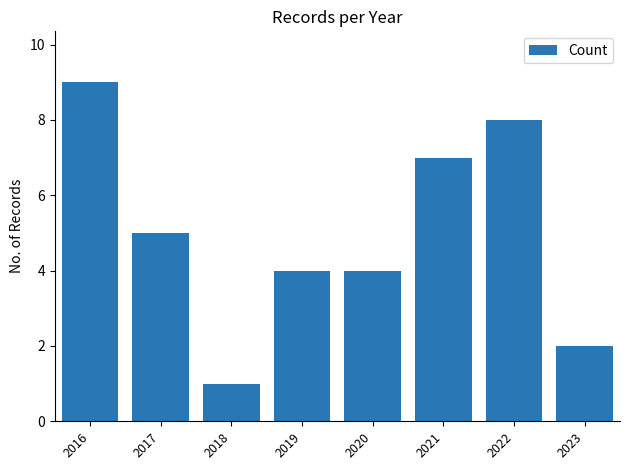

Which category has the highest value across all series?

2016